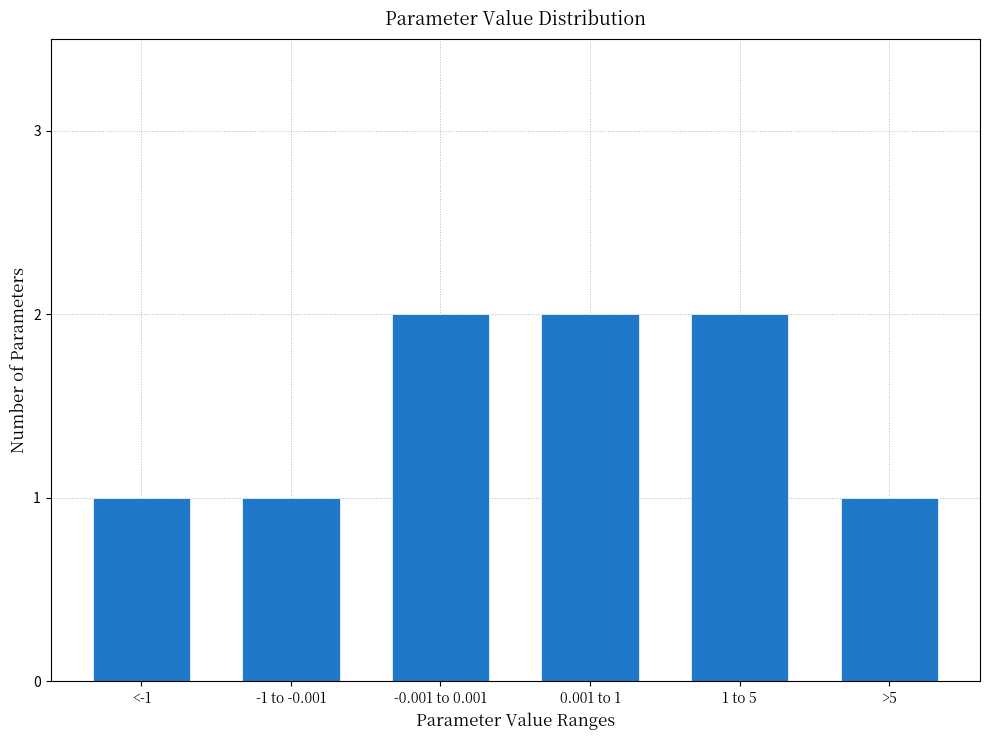

Reading right to left, extract all data points from this chart.

>5=1	1 to 5=2	0.001 to 1=2	-0.001 to 0.001=2	-1 to -0.001=1	<-1=1